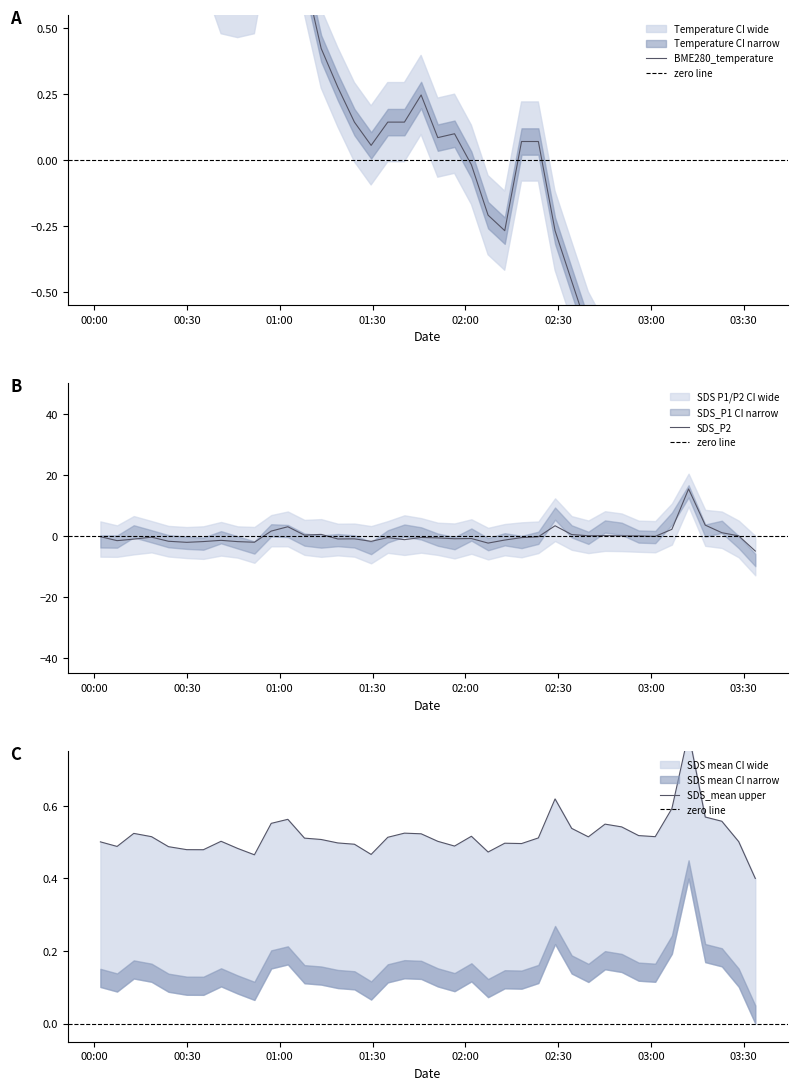

At 2024/01/03 01:08:00, list the series in order from smallest to largest.

SDS_P2, BME280_temperature